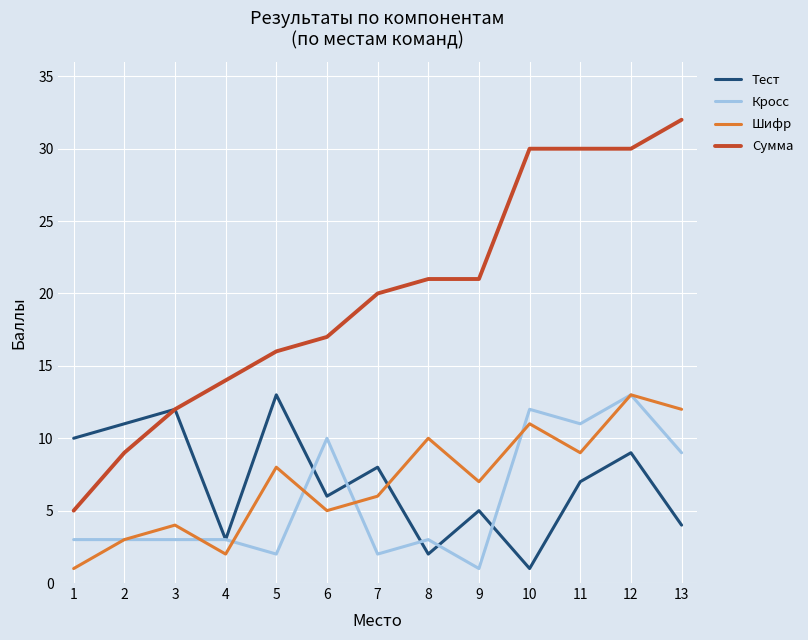

What is the difference between the second highest and second lowest values in the Кросс series?

10